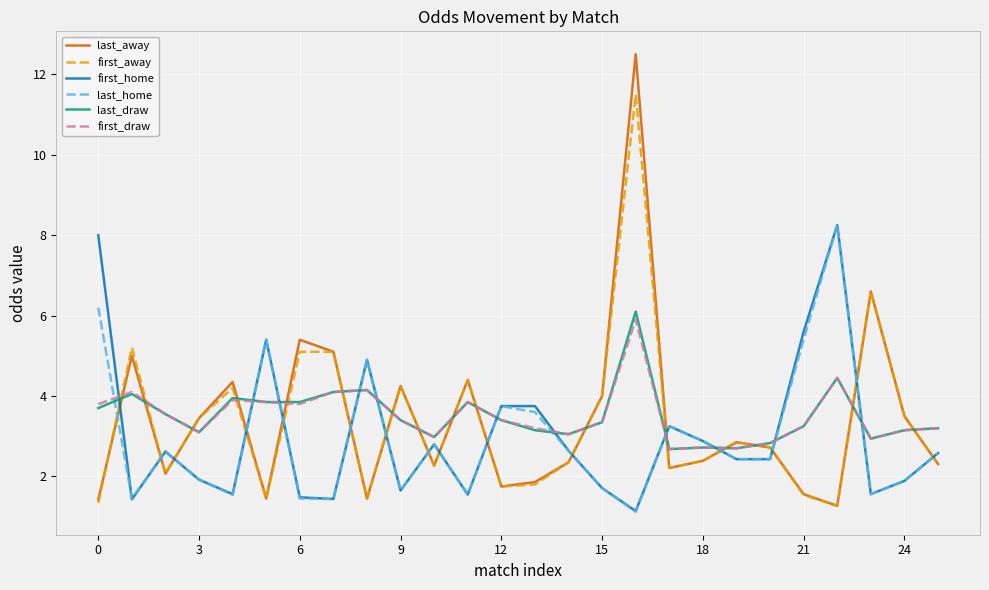

What is the smallest value displayed?

1.1